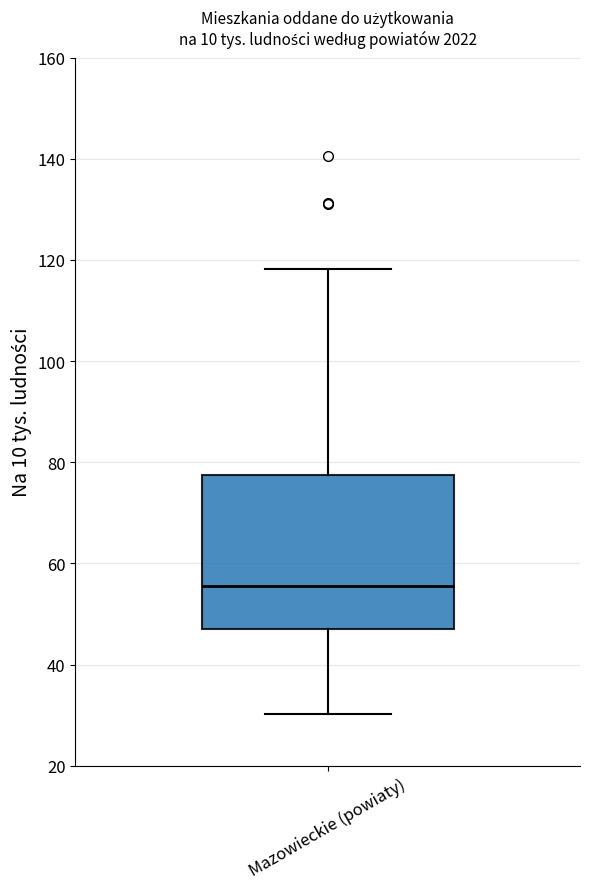

Transcribe this box plot: give where the median line is, the range the box spans, and where the two whiskers end, as read against the y-axis. The values are not printed on the chart, so give them approximately, as read against the axis.

median 56, box 48 to 78, whiskers 30 to 118